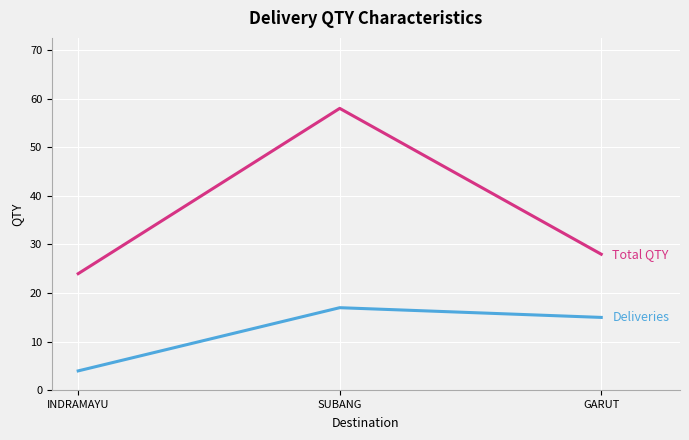

What position from the left is GARUT?

3